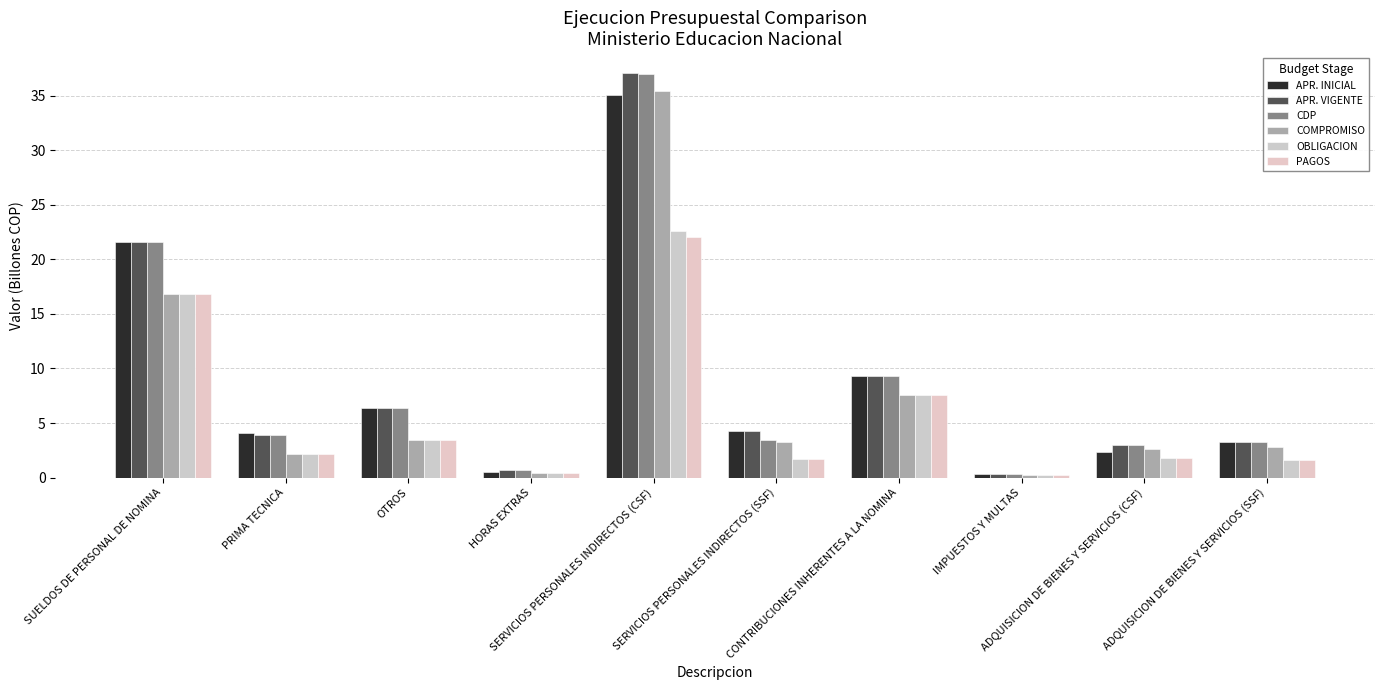

Reading left to right, transcribe all the data shown in this chart.

APR. INICIAL: SUELDOS DE PERSONAL DE NOMINA=21.6	PRIMA TECNICA=4.1	OTROS=6.4	HORAS EXTRAS=0.5	SERVICIOS PERSONALES INDIRECTOS (CSF)=35.1	SERVICIOS PERSONALES INDIRECTOS (SSF)=4.2	CONTRIBUCIONES INHERENTES A LA NOMINA=9.3	IMPUESTOS Y MULTAS=0.3	ADQUISICION DE BIENES Y SERVICIOS (CSF)=2.4	ADQUISICION DE BIENES Y SERVICIOS (SSF)=3.3
APR. VIGENTE: SUELDOS DE PERSONAL DE NOMINA=21.6	PRIMA TECNICA=3.9	OTROS=6.4	HORAS EXTRAS=0.7	SERVICIOS PERSONALES INDIRECTOS (CSF)=37.0	SERVICIOS PERSONALES INDIRECTOS (SSF)=4.2	CONTRIBUCIONES INHERENTES A LA NOMINA=9.3	IMPUESTOS Y MULTAS=0.3	ADQUISICION DE BIENES Y SERVICIOS (CSF)=3.0	ADQUISICION DE BIENES Y SERVICIOS (SSF)=3.3
CDP: SUELDOS DE PERSONAL DE NOMINA=21.6	PRIMA TECNICA=3.9	OTROS=6.4	HORAS EXTRAS=0.7	SERVICIOS PERSONALES INDIRECTOS (CSF)=37.0	SERVICIOS PERSONALES INDIRECTOS (SSF)=3.5	CONTRIBUCIONES INHERENTES A LA NOMINA=9.3	IMPUESTOS Y MULTAS=0.3	ADQUISICION DE BIENES Y SERVICIOS (CSF)=3.0	ADQUISICION DE BIENES Y SERVICIOS (SSF)=3.3
COMPROMISO: SUELDOS DE PERSONAL DE NOMINA=16.8	PRIMA TECNICA=2.2	OTROS=3.4	HORAS EXTRAS=0.5	SERVICIOS PERSONALES INDIRECTOS (CSF)=35.5	SERVICIOS PERSONALES INDIRECTOS (SSF)=3.2	CONTRIBUCIONES INHERENTES A LA NOMINA=7.6	IMPUESTOS Y MULTAS=0.2	ADQUISICION DE BIENES Y SERVICIOS (CSF)=2.6	ADQUISICION DE BIENES Y SERVICIOS (SSF)=2.8
OBLIGACION: SUELDOS DE PERSONAL DE NOMINA=16.8	PRIMA TECNICA=2.2	OTROS=3.4	HORAS EXTRAS=0.5	SERVICIOS PERSONALES INDIRECTOS (CSF)=22.6	SERVICIOS PERSONALES INDIRECTOS (SSF)=1.7	CONTRIBUCIONES INHERENTES A LA NOMINA=7.6	IMPUESTOS Y MULTAS=0.2	ADQUISICION DE BIENES Y SERVICIOS (CSF)=1.8	ADQUISICION DE BIENES Y SERVICIOS (SSF)=1.6
PAGOS: SUELDOS DE PERSONAL DE NOMINA=16.8	PRIMA TECNICA=2.2	OTROS=3.4	HORAS EXTRAS=0.5	SERVICIOS PERSONALES INDIRECTOS (CSF)=22.0	SERVICIOS PERSONALES INDIRECTOS (SSF)=1.7	CONTRIBUCIONES INHERENTES A LA NOMINA=7.6	IMPUESTOS Y MULTAS=0.2	ADQUISICION DE BIENES Y SERVICIOS (CSF)=1.8	ADQUISICION DE BIENES Y SERVICIOS (SSF)=1.6